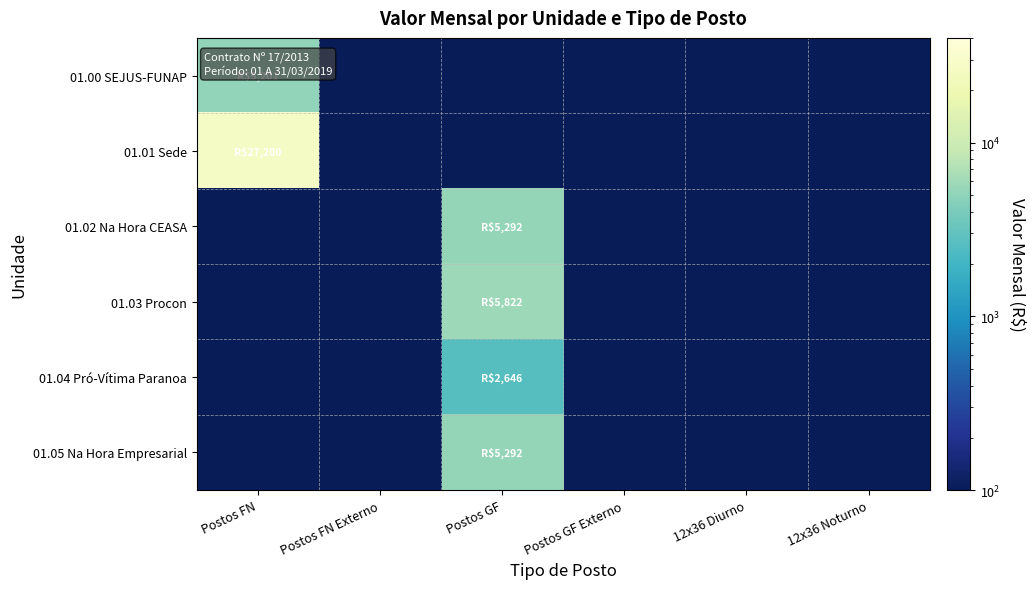

What is the smallest value displayed?

0.1